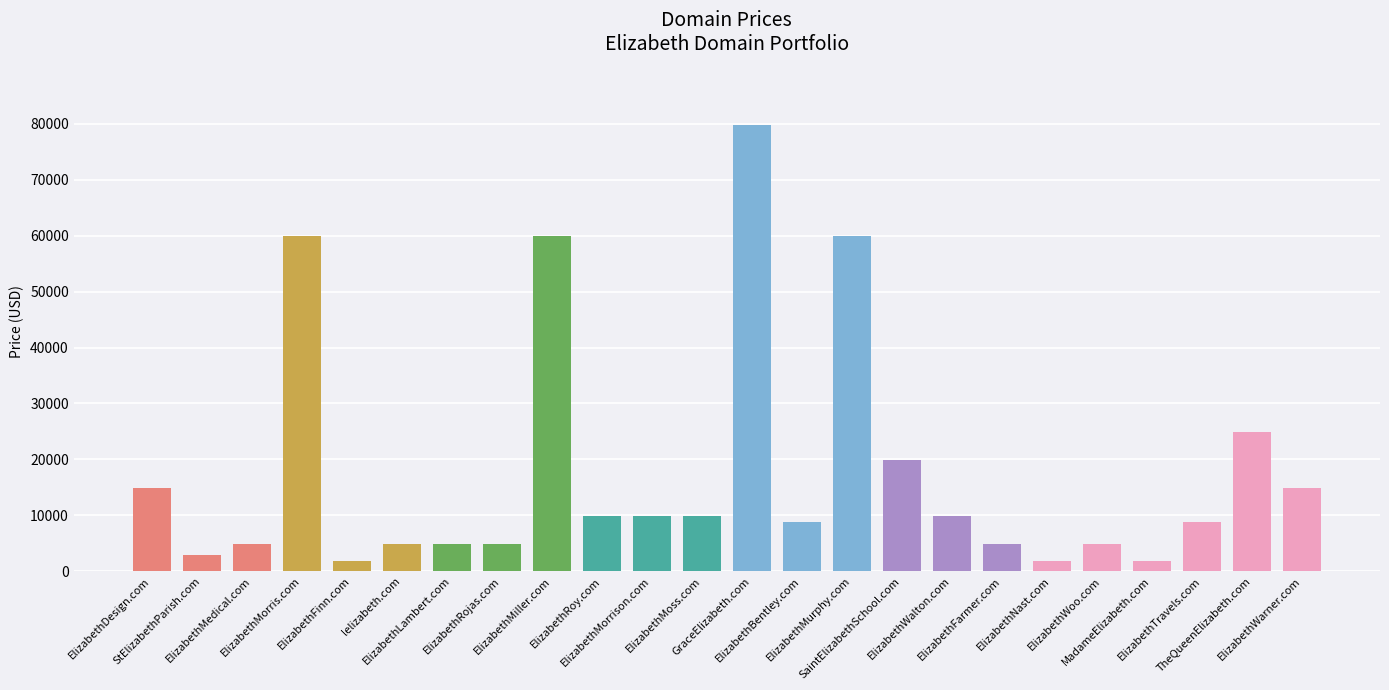

What is the minimum value shown in the chart?

1888